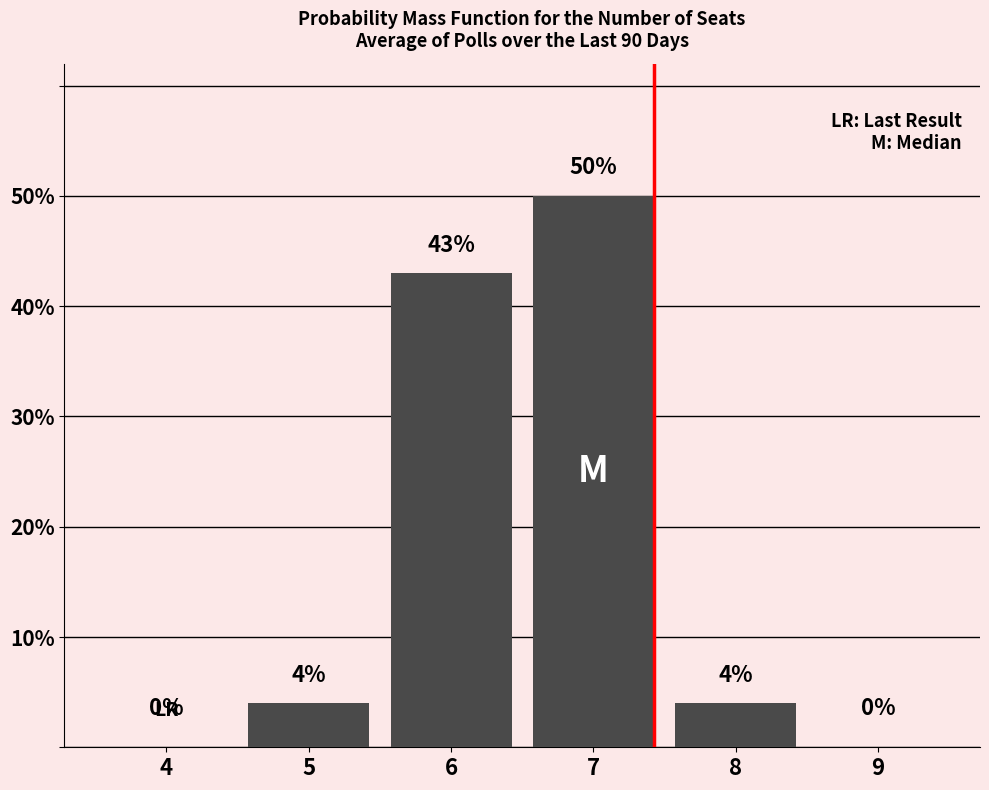

What is the sum of the values at 7 and 8?

54